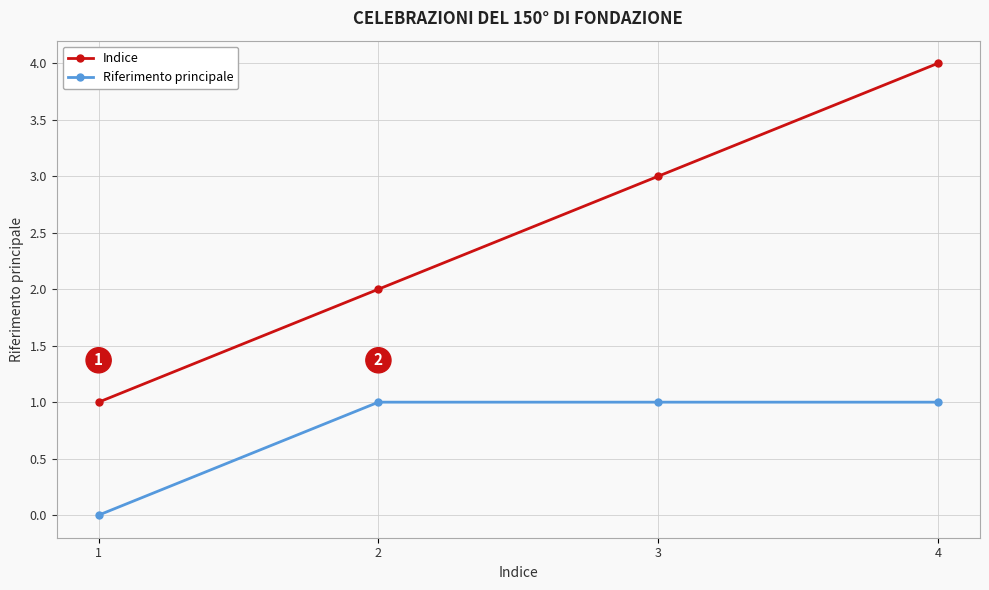

How many Indice values are between 2 and 4?

3